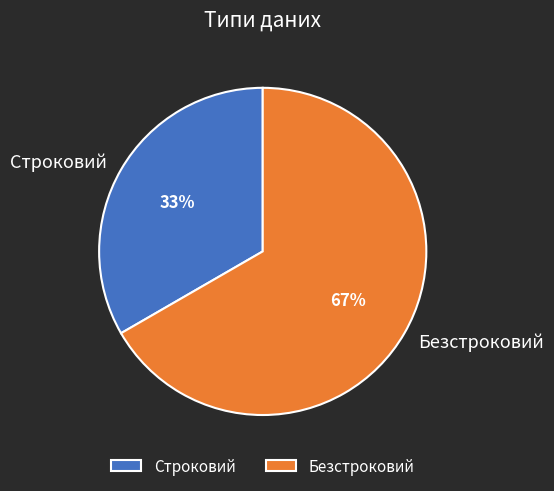

How many slices are in this pie chart?

2